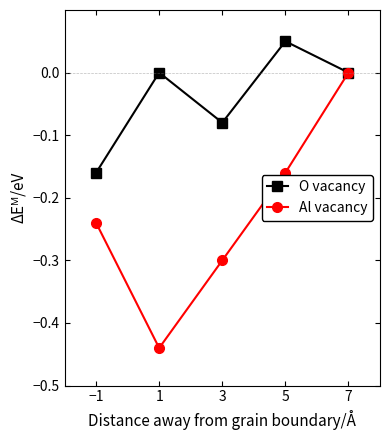

How many series are shown in this chart?

2